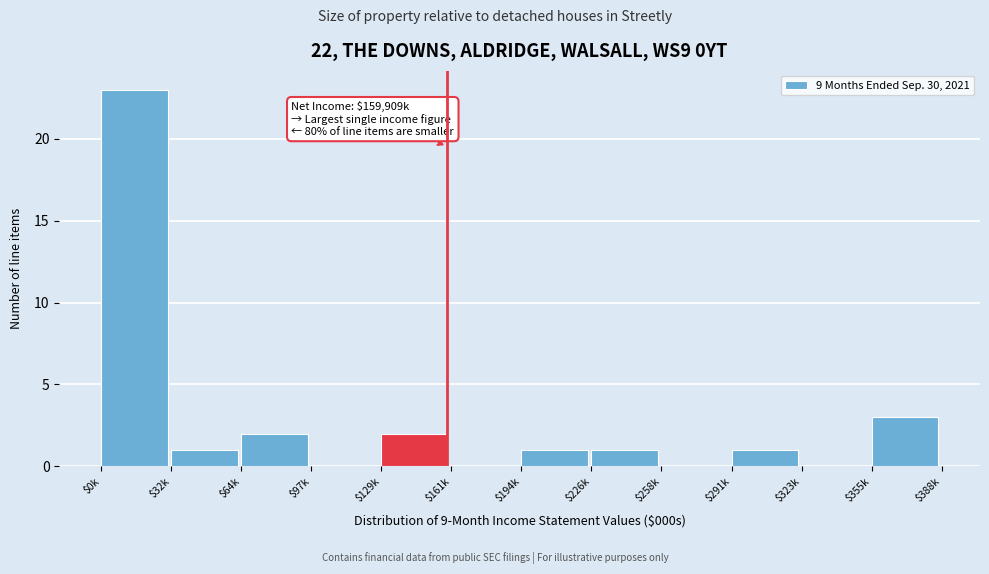

What is the maximum value shown in the chart?

23